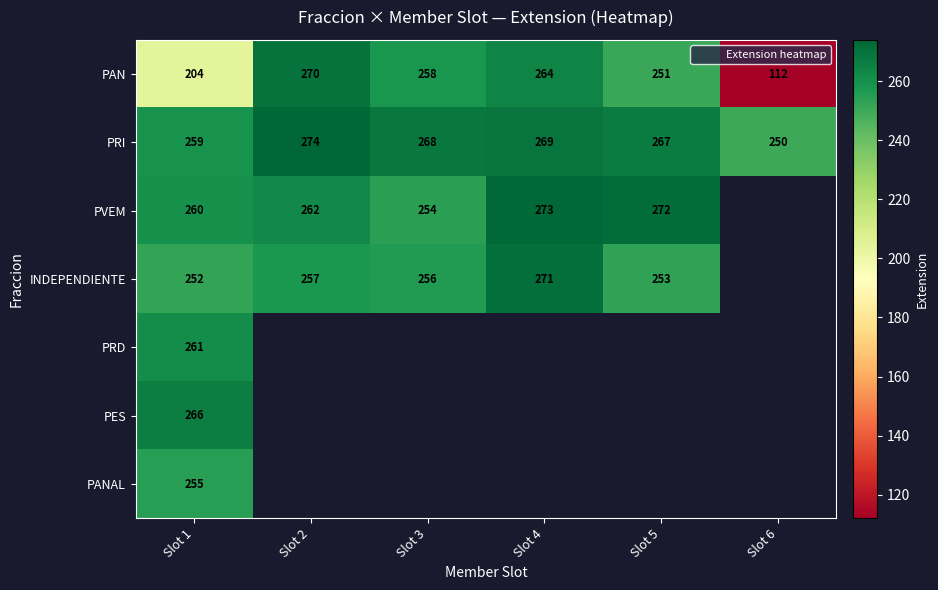

What is the average value of the PAN series?

226.5